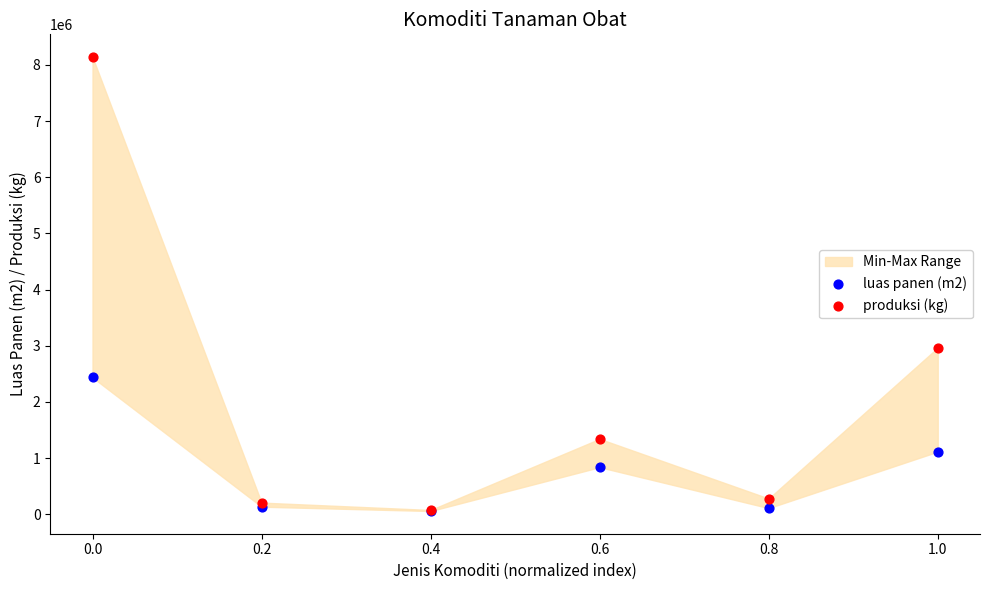

Across all series, what Y value is closest to 4098301?

2965389